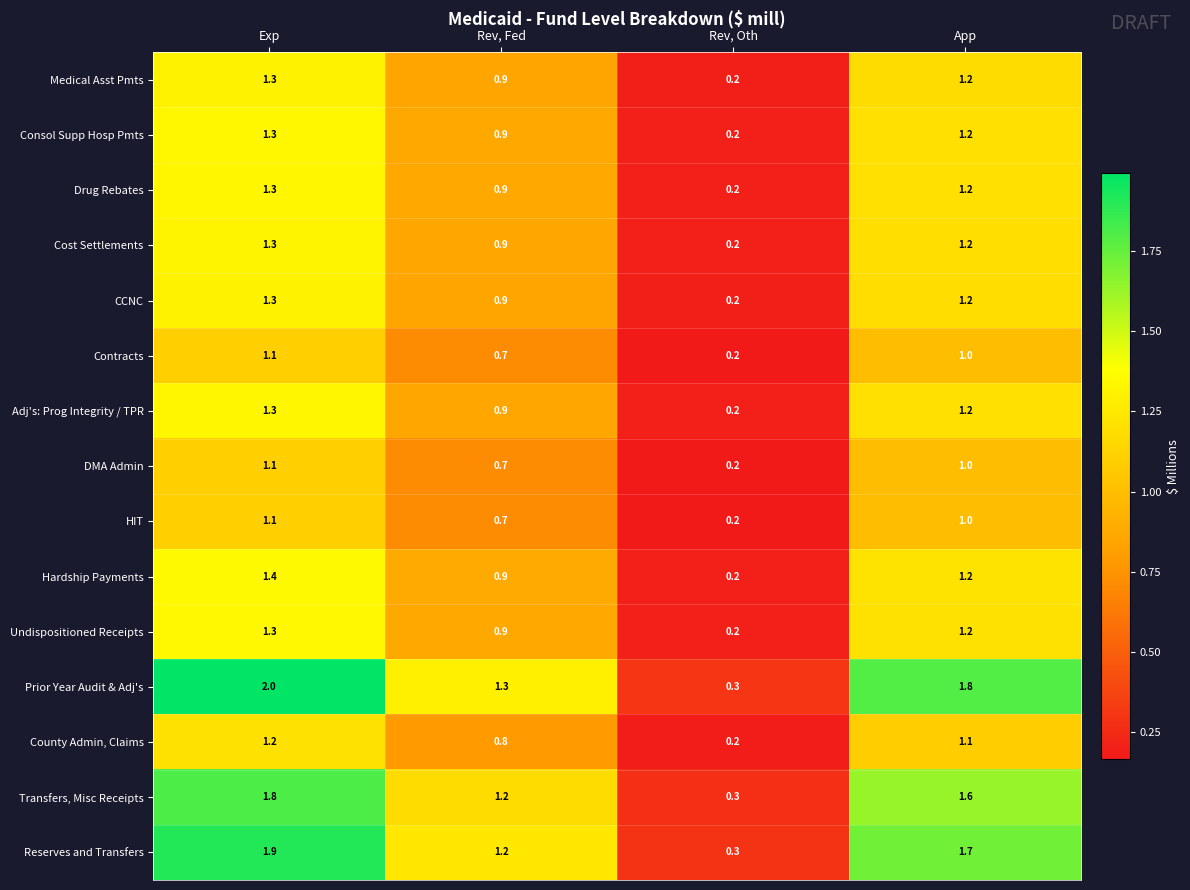

How many data points in Prior Year Audit & Adj's are less than 1?

1